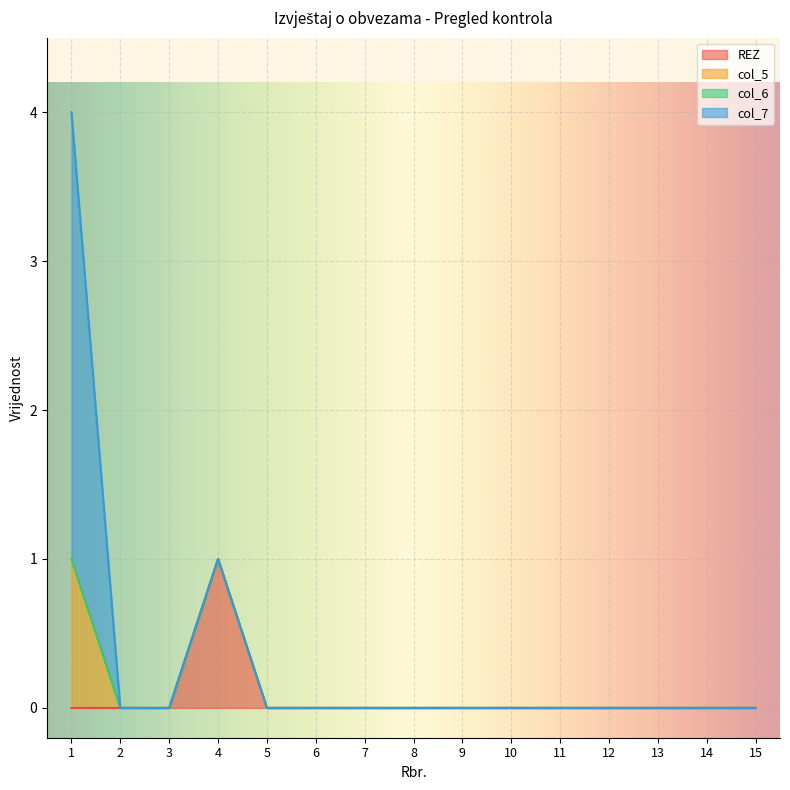

At which label does REZ reach its peak?

4